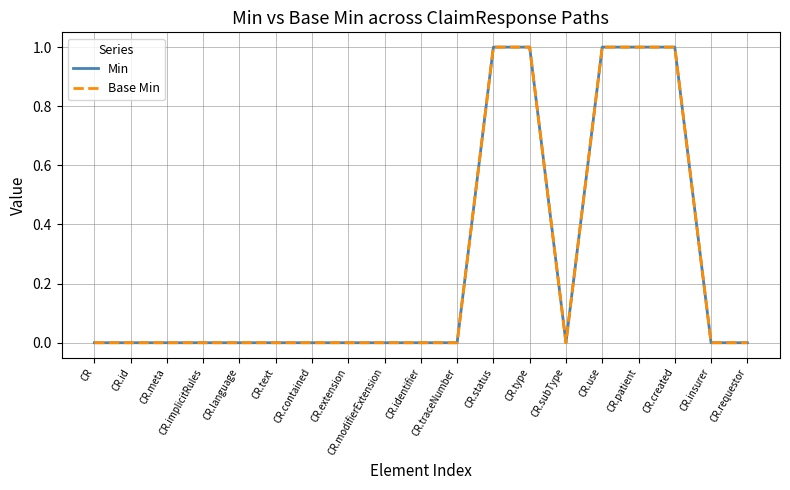

Is this an area chart (filled region under the line)?

No